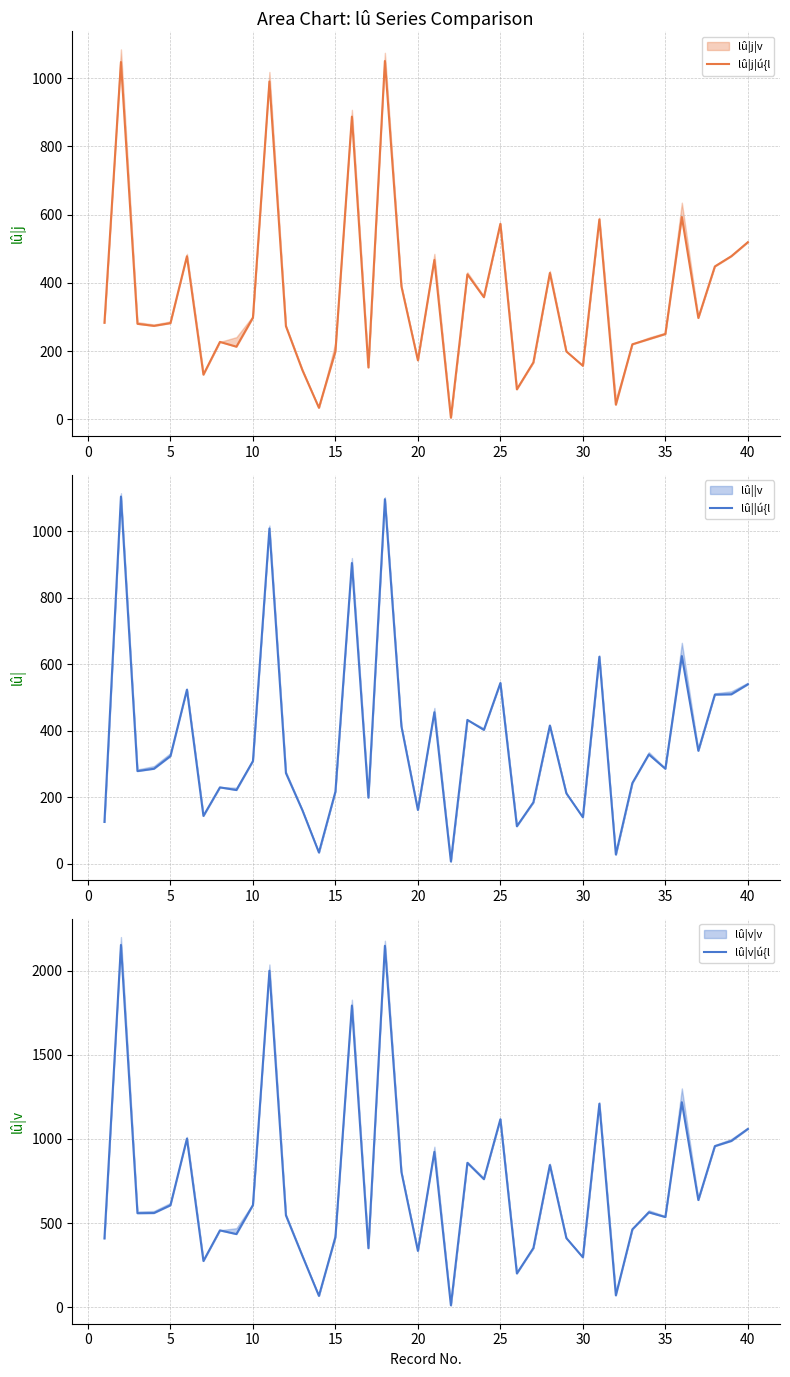

At how many categories does at least one series exceed 1321?

4